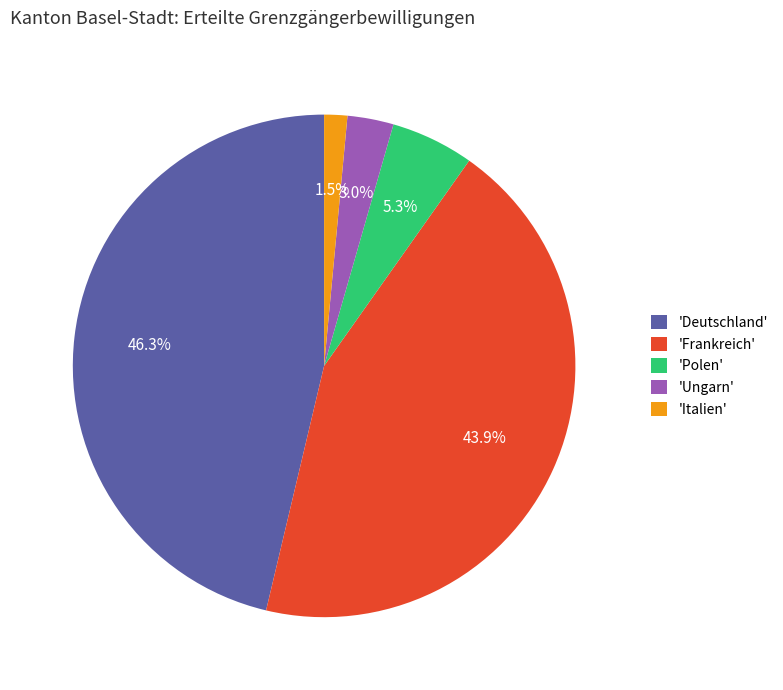

To the nearest percent, what is the average slice percentage?

20%